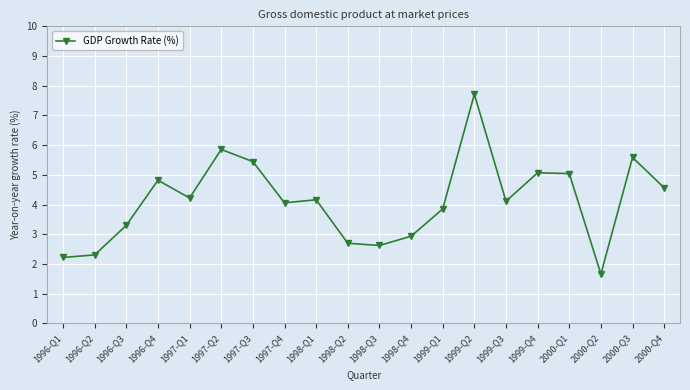

True or false: the data shows 0.8 at 1996-Q1.

False